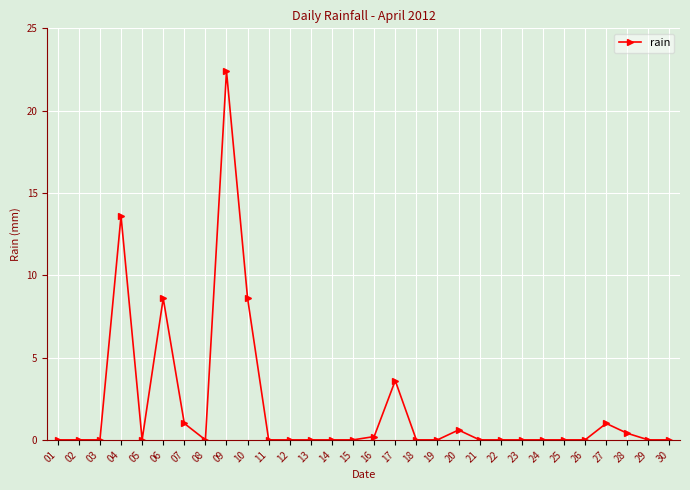

The chart shows a value of -11.4 at 30. True or false?

False